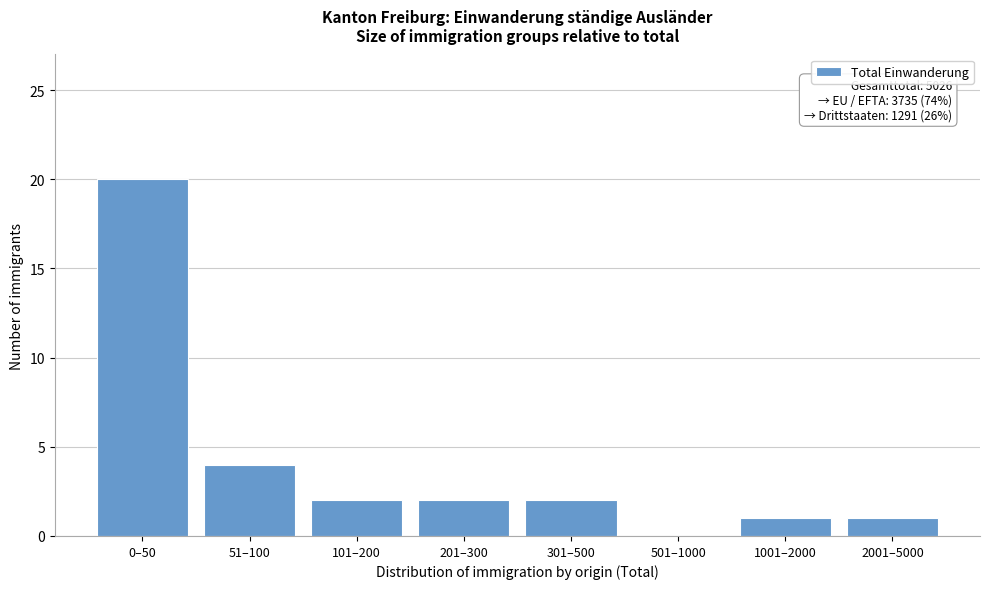

Reading left to right, list all the values displayed in this chart.

0–50=20	51–100=4	101–200=2	201–300=2	301–500=2	501–1000=0	1001–2000=1	2001–5000=1